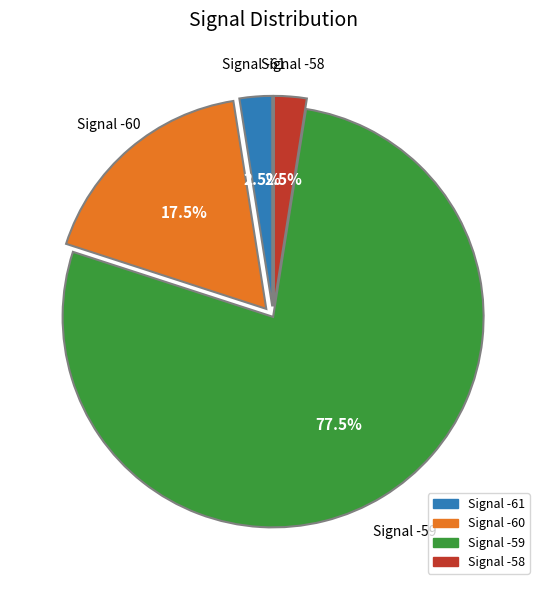

How many segments does this pie chart have?

4